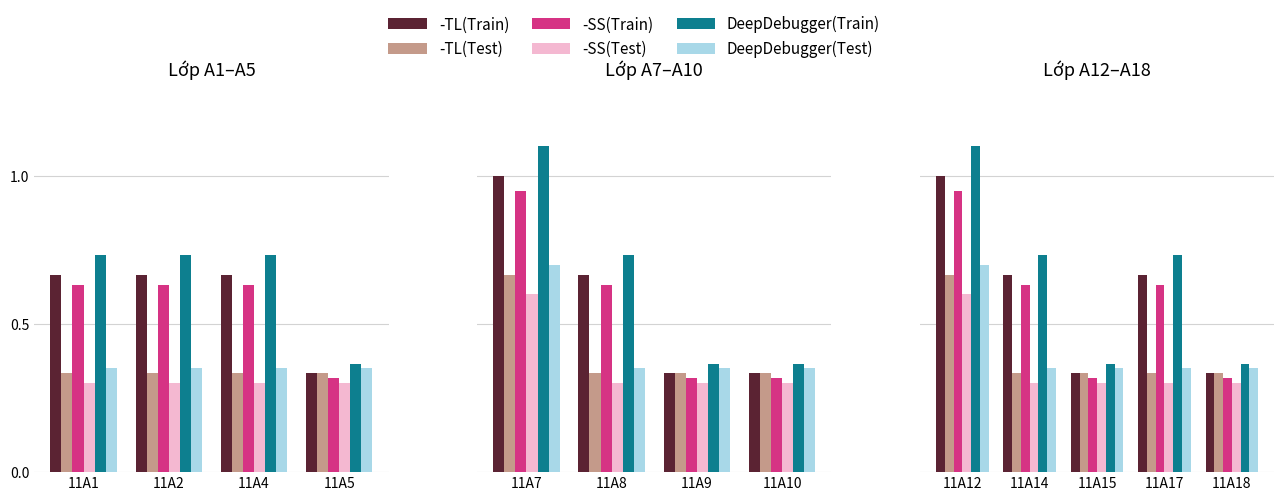

True or false: -SS(Test) has a value of 0.4 at 11A18.

False